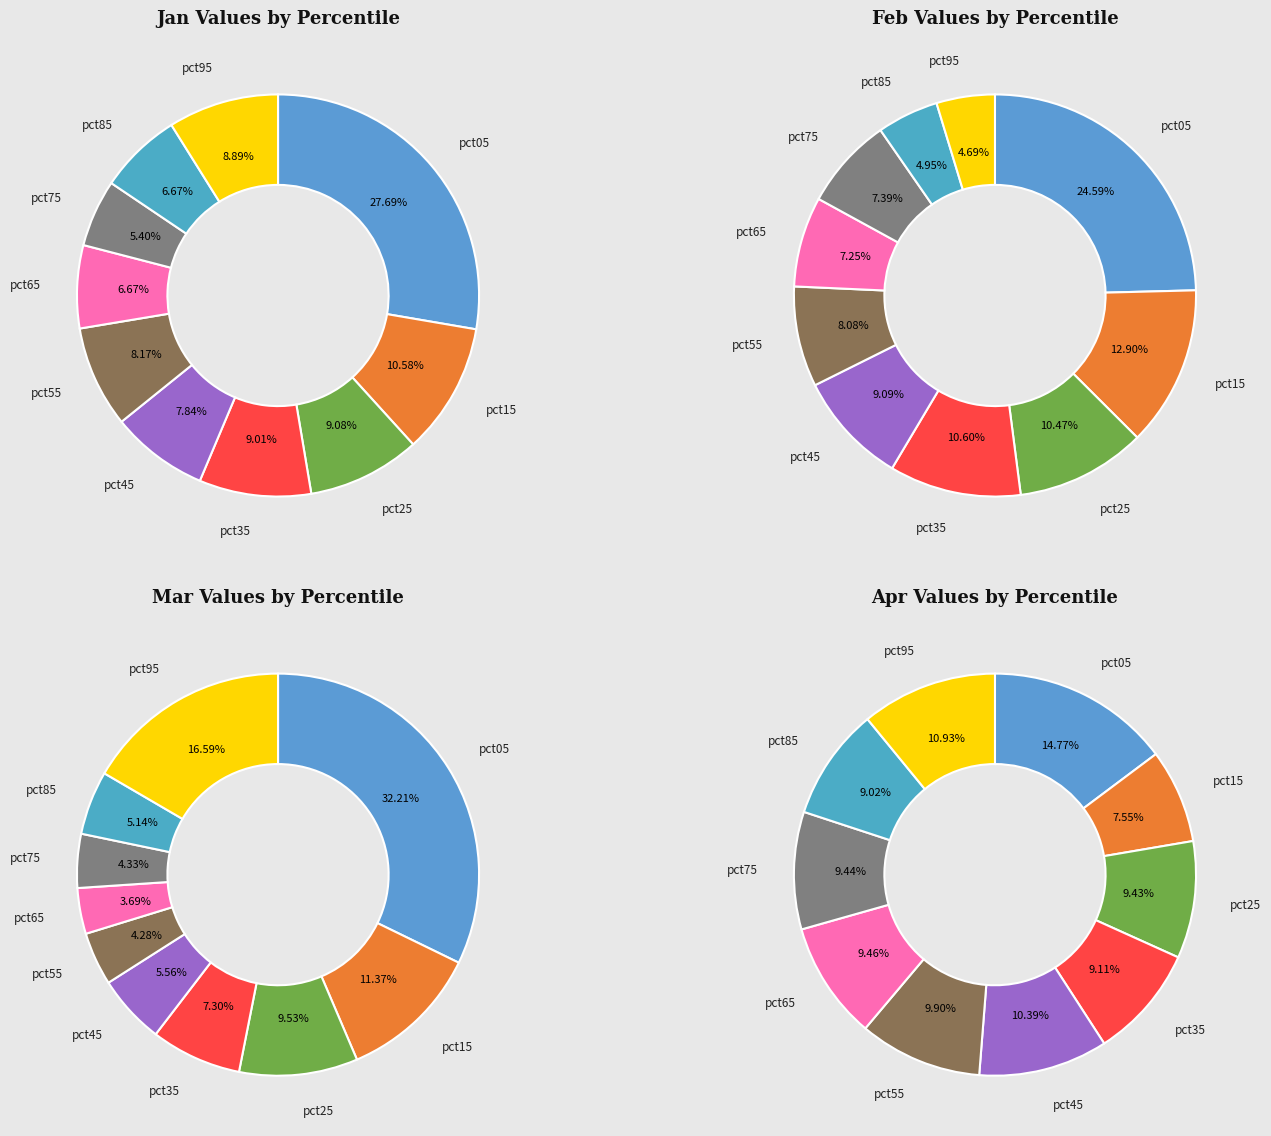

To the nearest percent, what is the difference between the largest and smallest slice percentages?

7%